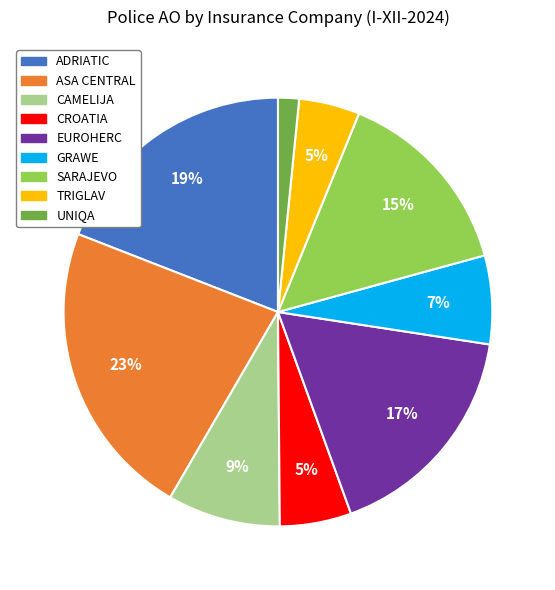

How many segments does this pie chart have?

9